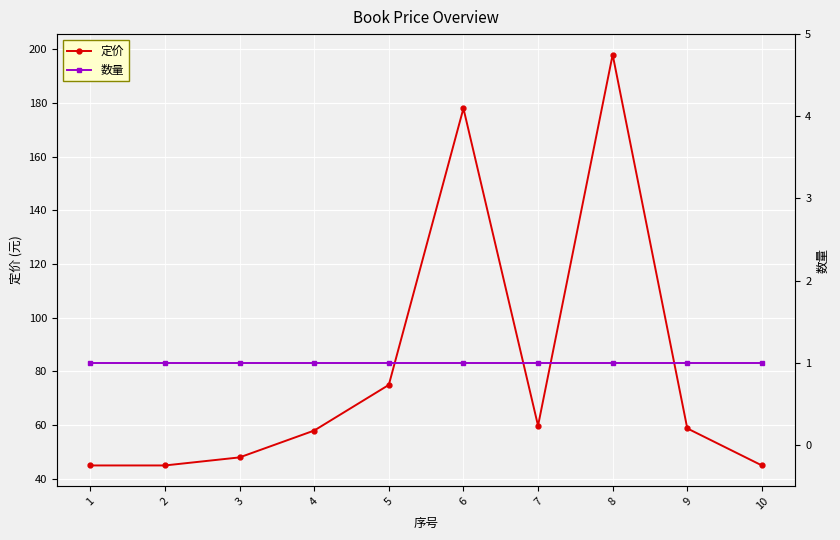

What is the minimum value for 数量?

1.0